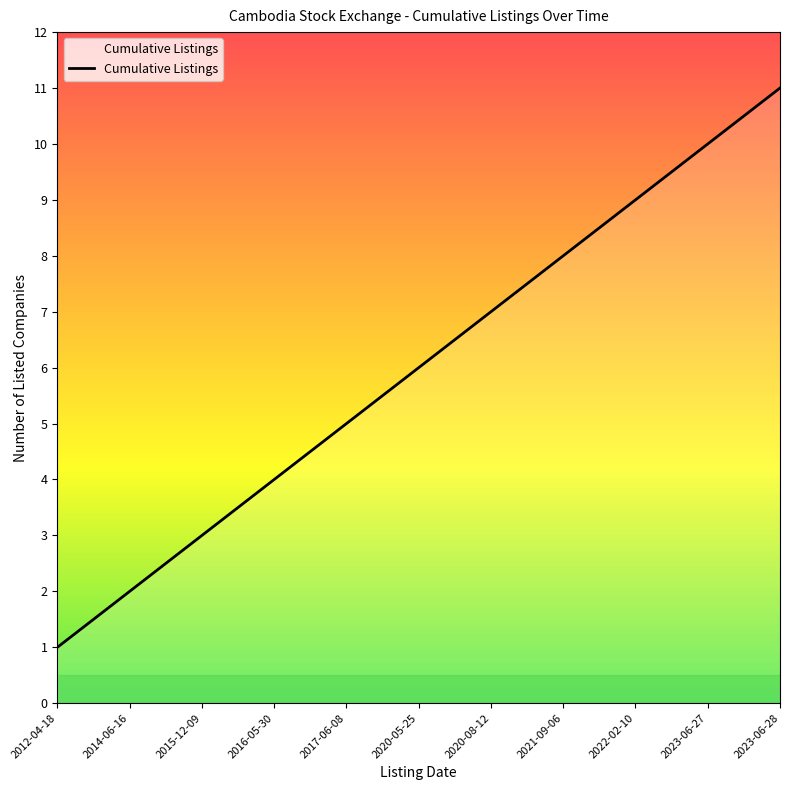

Where is the data nearest to the value 6?

2020-05-25